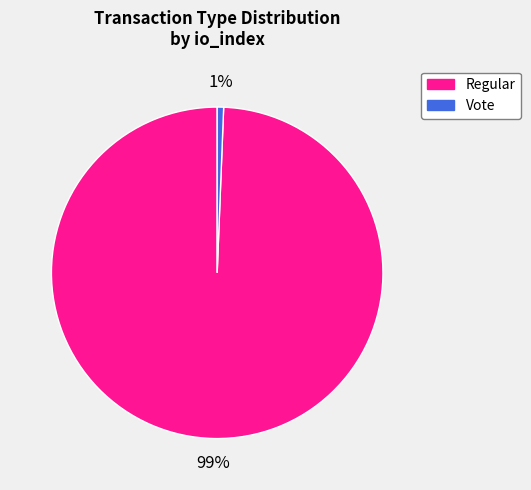

To the nearest percent, what is the average slice percentage?

50%